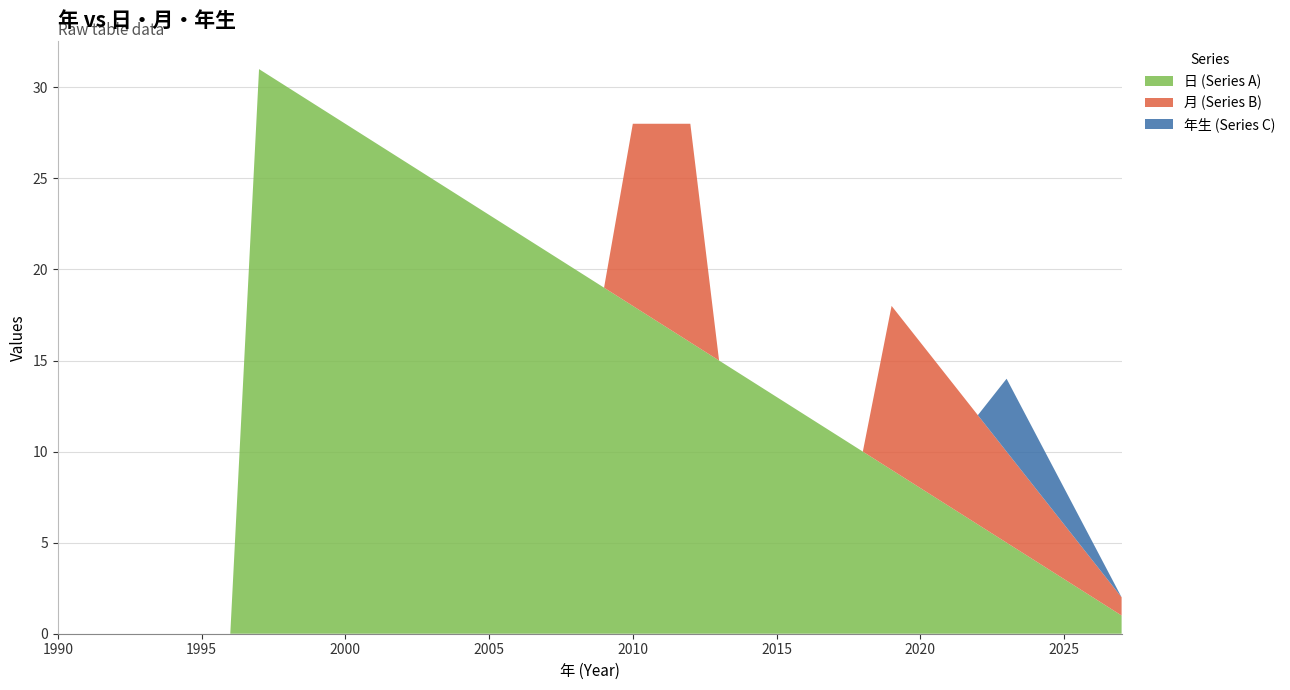

Reading right to left, extract all data points from this chart.

日 (Series A): 2027=1	2026=2	2025=3	2024=4	2023=5	2022=6	2021=7	2020=8	2019=9	2018=10	2017=11	2016=12	2015=13	2014=14	2013=15	2012=16	2011=17	2010=18	2009=19	2008=20	2007=21	2006=22	2005=23	2004=24	2003=25	2002=26	2001=27	2000=28	1999=29	1998=30	1997=31	1996=0	1995=0	1994=0	1993=0	1992=0	1991=0	1990=0
月 (Series B): 2027=1	2026=2	2025=3	2024=4	2023=5	2022=6	2021=7	2020=8	2019=9	2018=0	2017=0	2016=0	2015=0	2014=0	2013=0	2012=12	2011=11	2010=10	2009=0	2008=0	2007=0	2006=0	2005=0	2004=0	2003=0	2002=0	2001=0	2000=0	1999=0	1998=0	1997=0	1996=0	1995=0	1994=0	1993=0	1992=0	1991=0	1990=0
年生 (Series C): 2027=0	2026=1	2025=2	2024=3	2023=4	2022=0	2021=0	2020=0	2019=0	2018=0	2017=0	2016=0	2015=0	2014=0	2013=0	2012=0	2011=0	2010=0	2009=0	2008=0	2007=0	2006=0	2005=0	2004=0	2003=0	2002=0	2001=0	2000=0	1999=0	1998=0	1997=0	1996=0	1995=0	1994=0	1993=0	1992=0	1991=0	1990=0